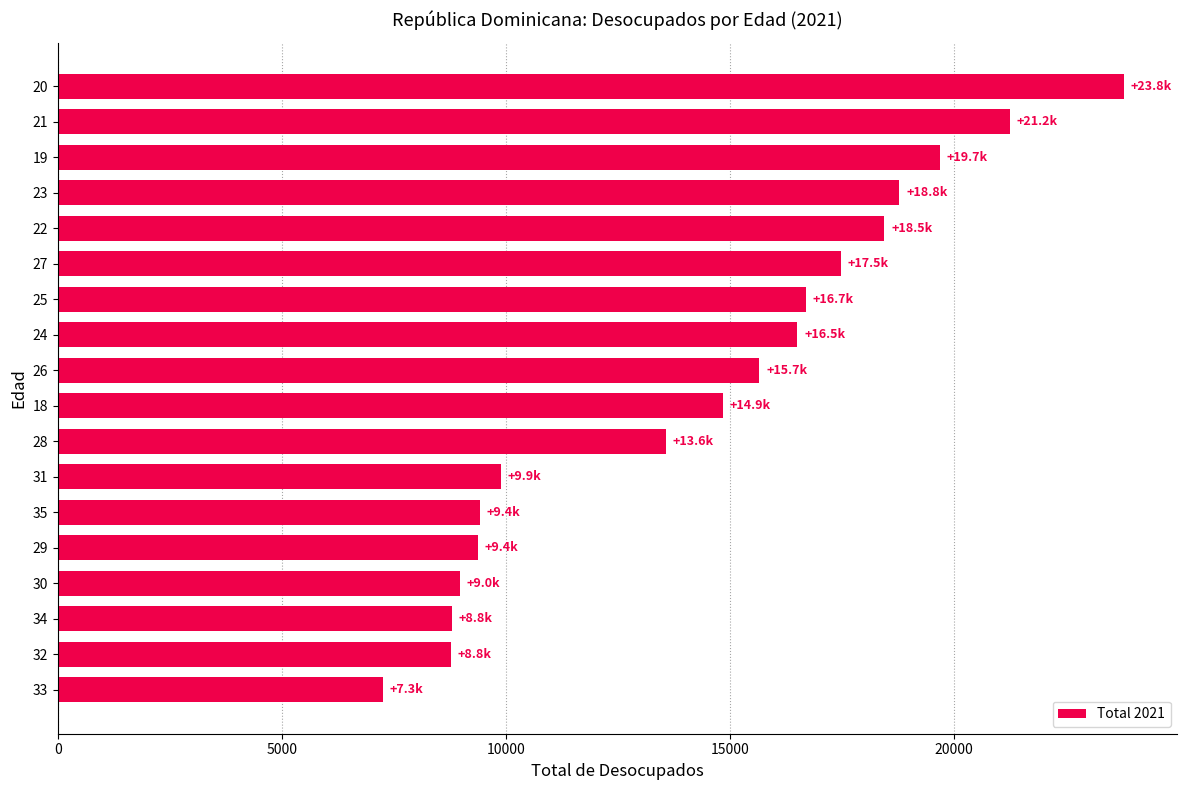

How many values are below 15664?

9